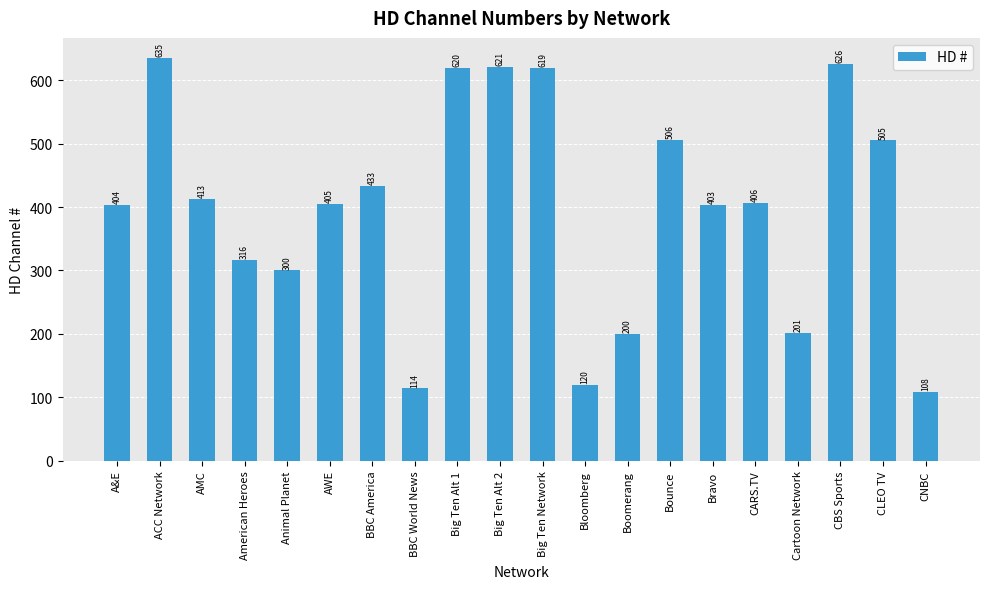

What is the value of the 18th bar from the left?

626